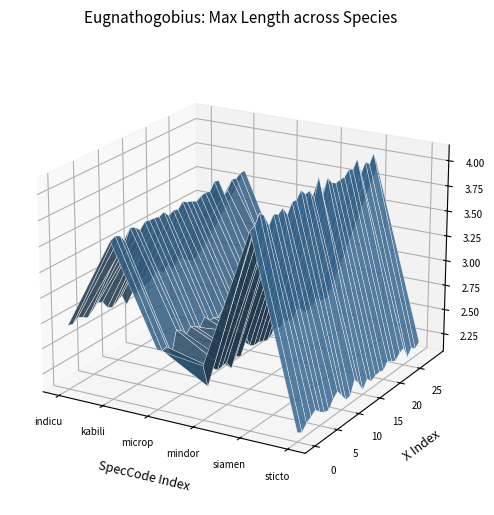

Reading left to right, list all the values displayed in this chart.

2.7	3.6	2.6	2.5	4.0	2.2